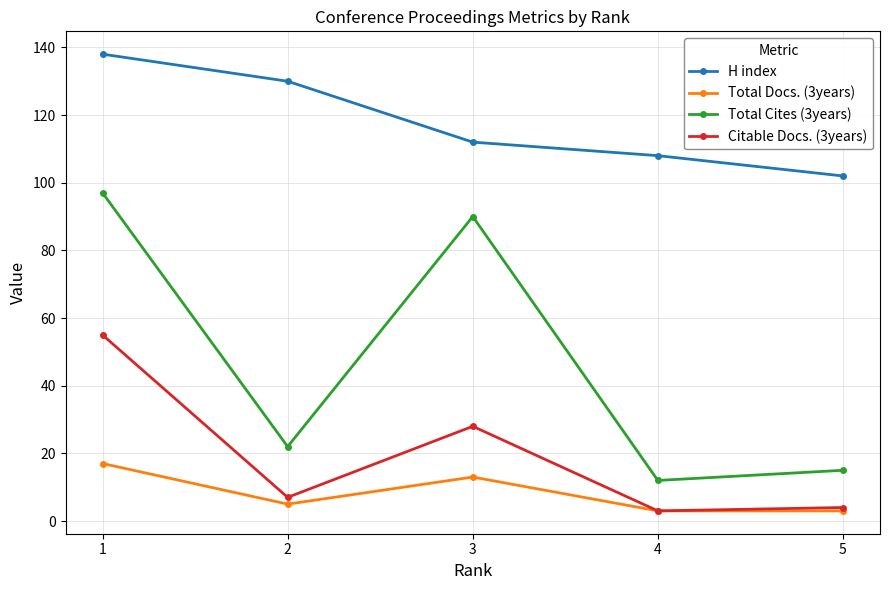

True or false: H index has more than 0 interior local peaks.

False